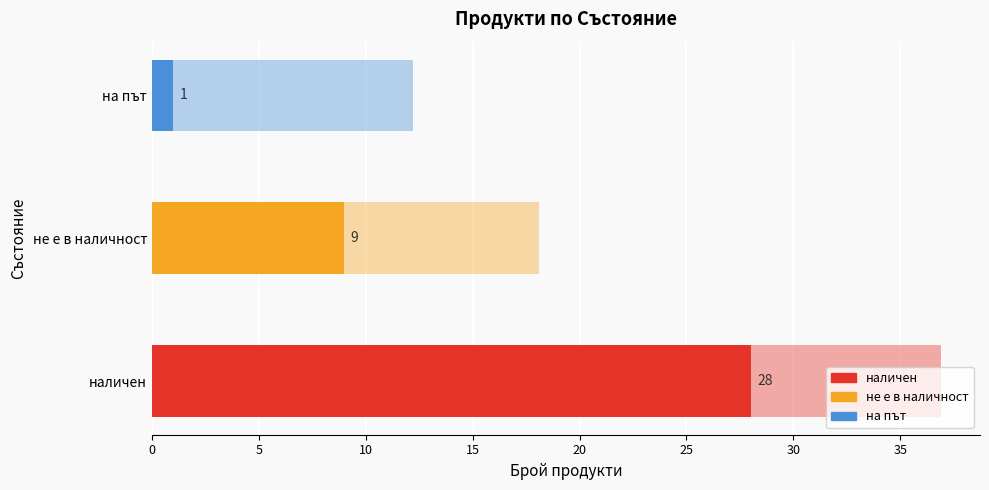

Count the values in the range 1 to 28.

3